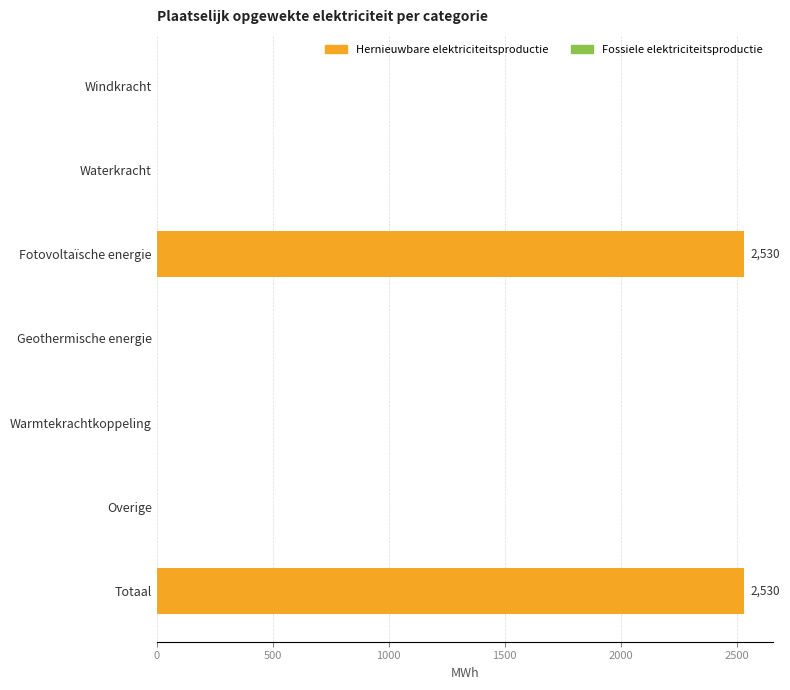

How many distinct data groups are displayed?

1